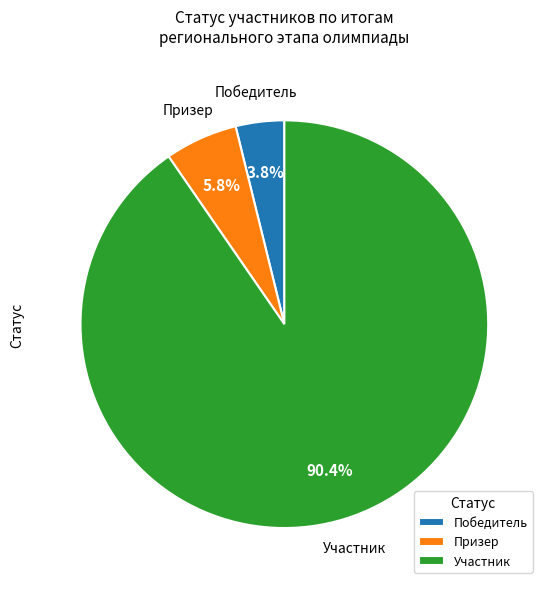

Which category has the smallest portion of the pie?

Победитель